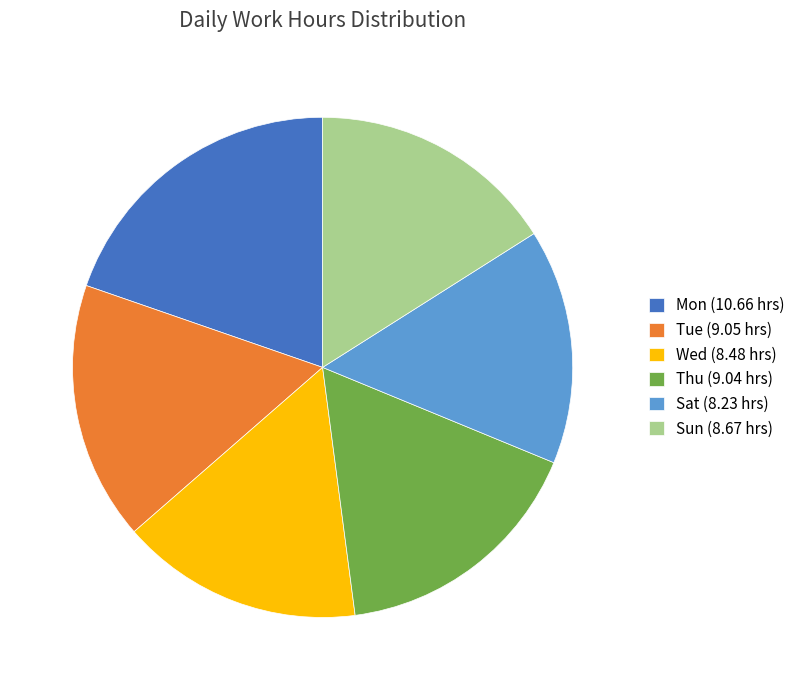

Approximately how many times larger is the value at Sun (8.67 hrs) compared to Sat (8.23 hrs)?

1.1